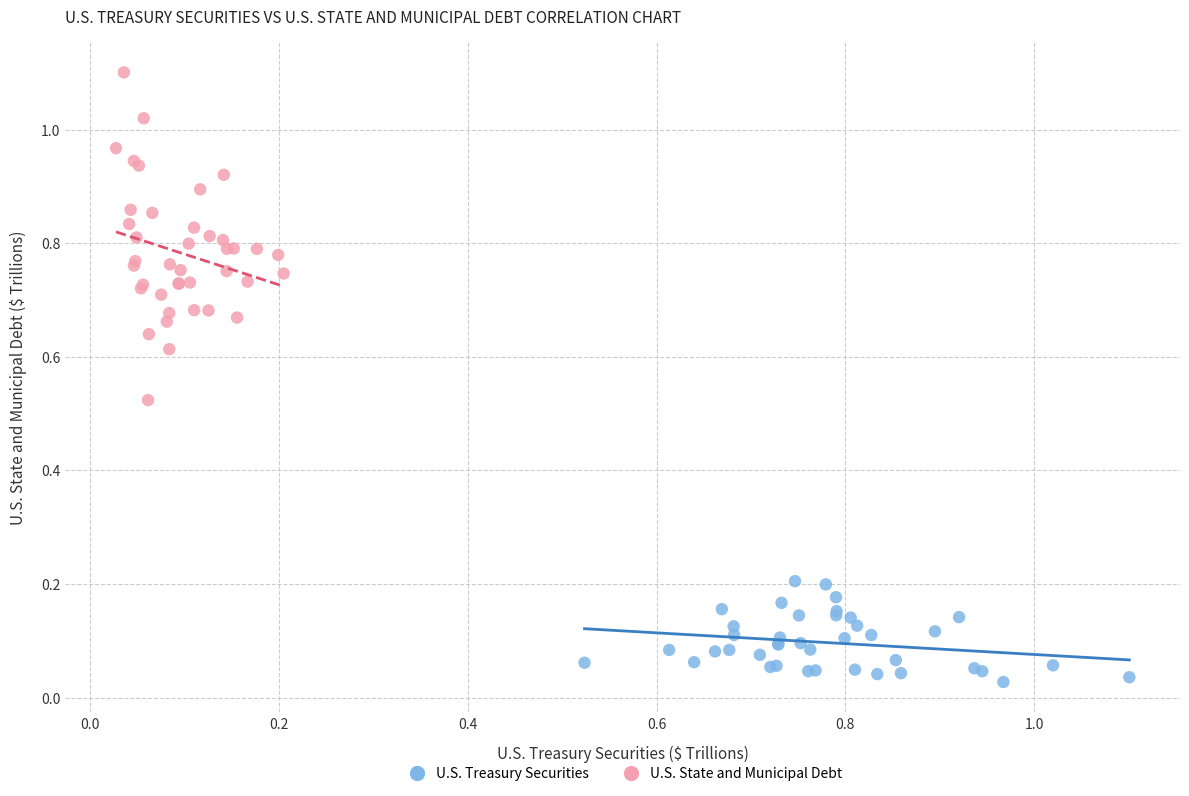

Which series contains the lowest Y value?

U.S. Treasury Securities